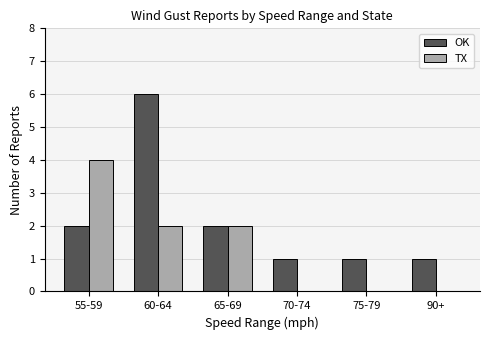

Count the number of categories in the chart.

6